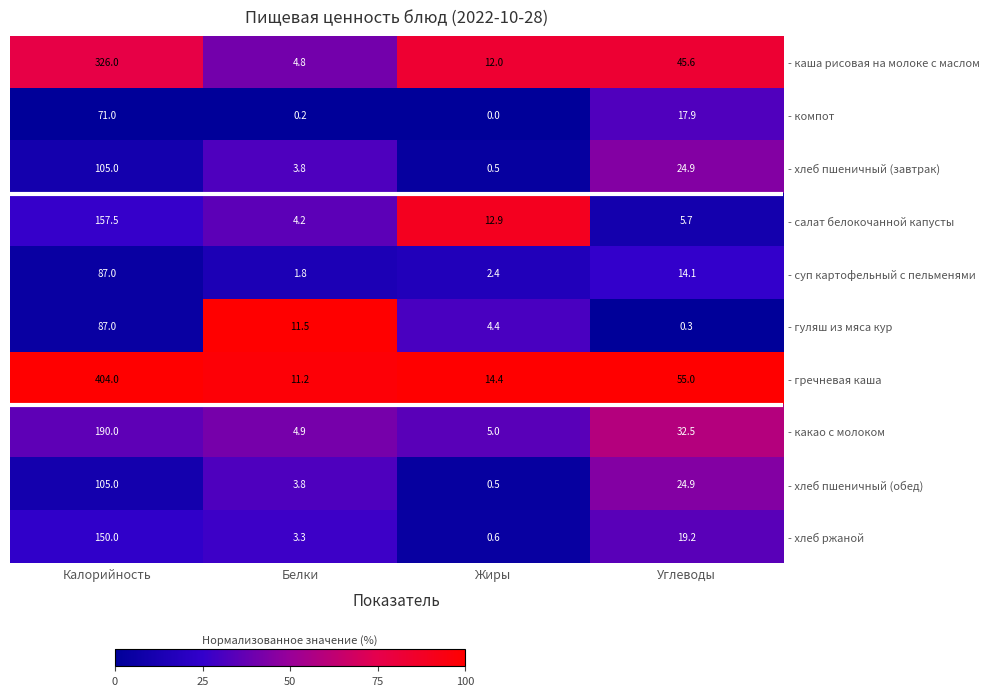

Where is - гуляш из мяса кур nearest to the value 43?

Белки